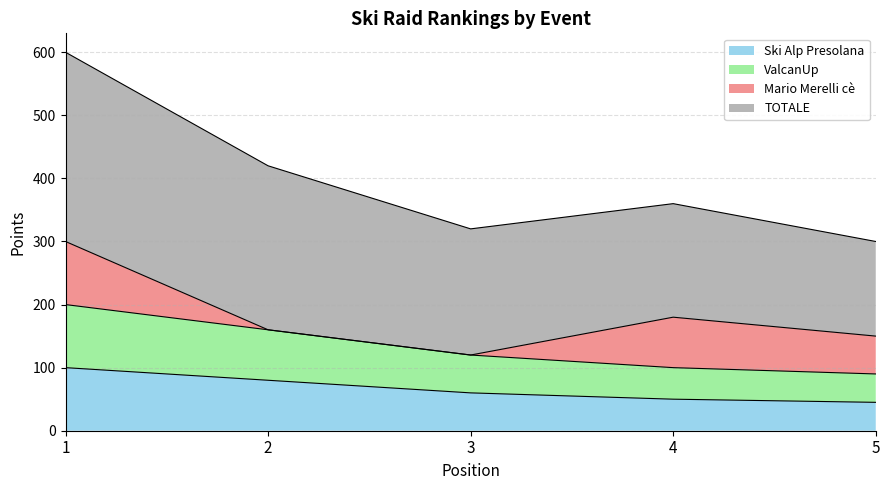

Does the chart have visible grid lines?

Yes